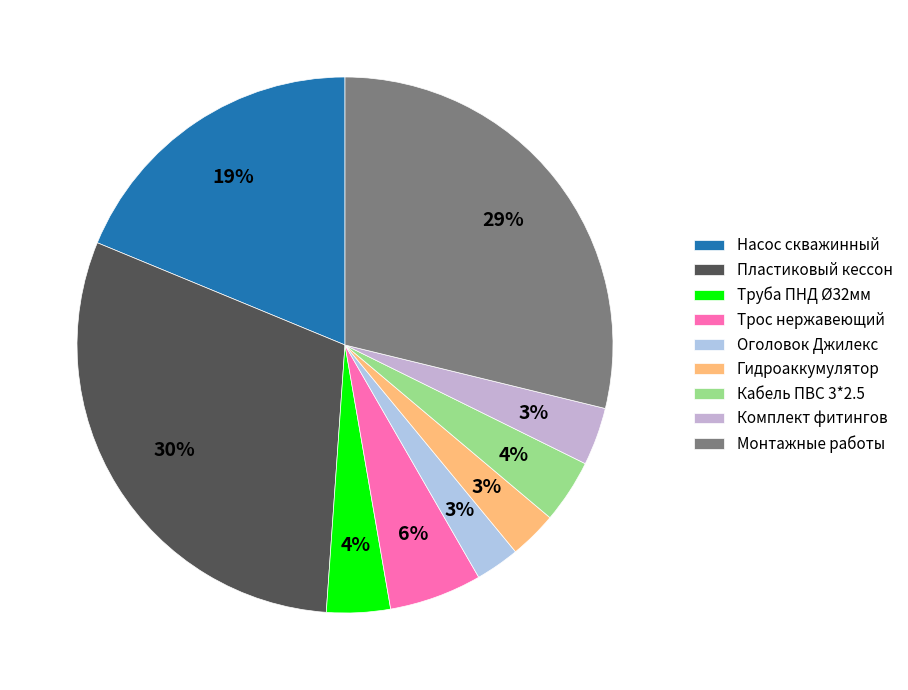

True or false: Трос нержавеющий accounts for 6% of the total.

True